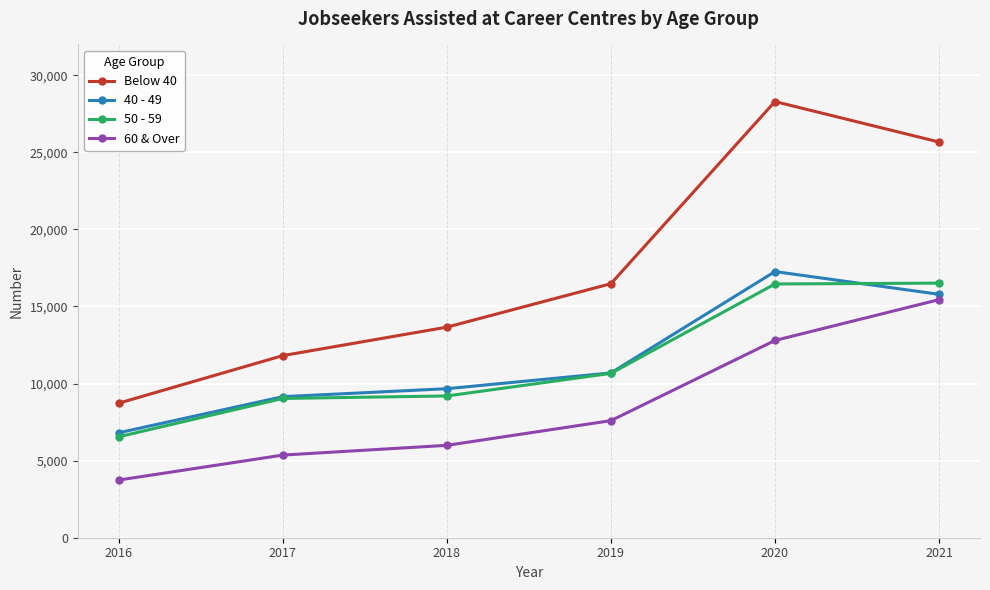

Where is 60 & Over nearest to the value 9593?

2019